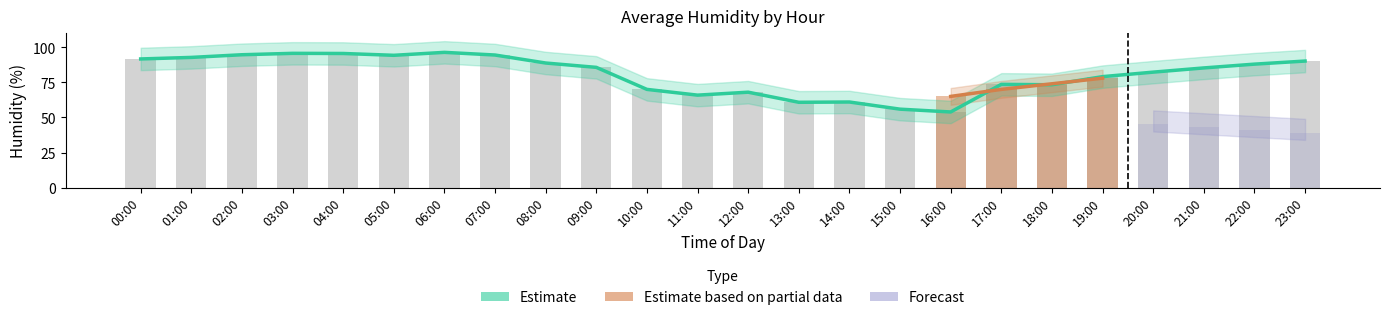

What is the sum of the Estimate values at 16:00 and 21:00?

139.2